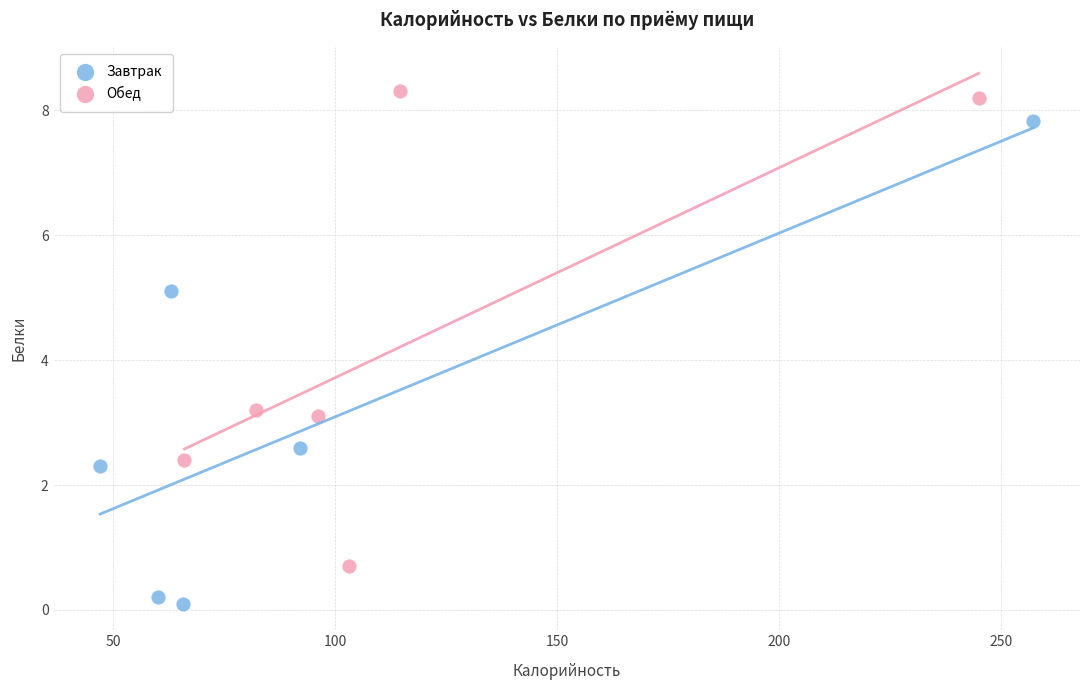

What are all the series names shown in the legend?

Завтрак, Обед